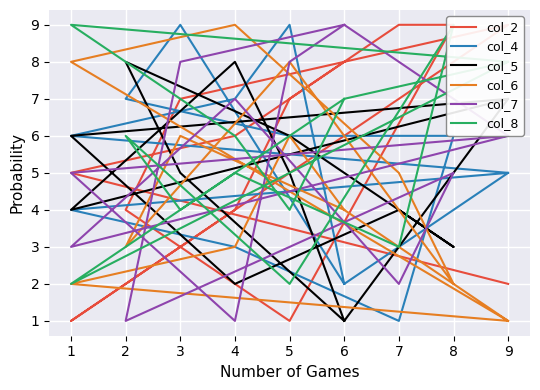

Which series has the widest spread of values?

col_2